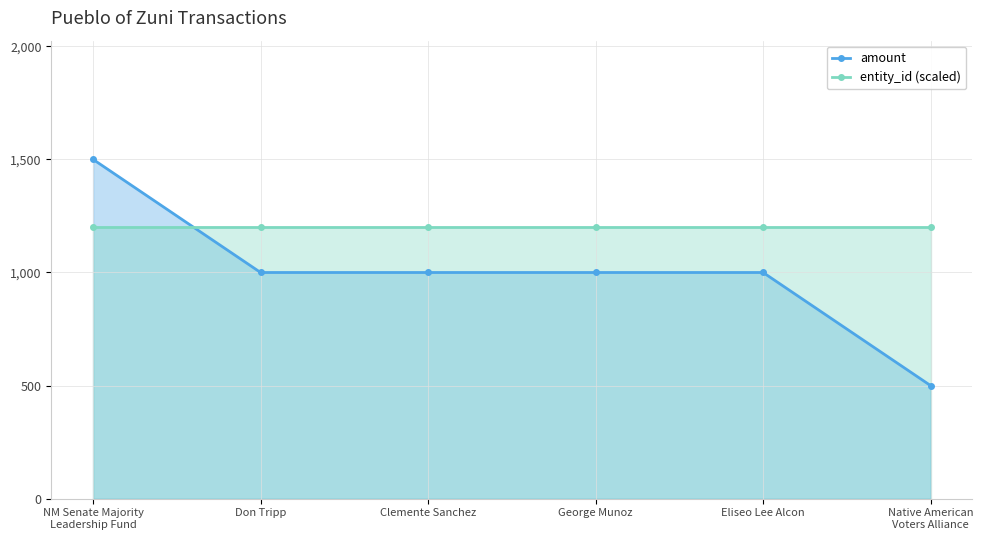

Reading left to right, extract all data points from this chart.

amount: NM Senate Majority
Leadership Fund=1500	Don Tripp=1000	Clemente Sanchez=1000	George Munoz=1000	Eliseo Lee Alcon=1000	Native American
Voters Alliance=500
entity_id (scaled): NM Senate Majority
Leadership Fund=1200	Don Tripp=1200	Clemente Sanchez=1200	George Munoz=1200	Eliseo Lee Alcon=1200	Native American
Voters Alliance=1200